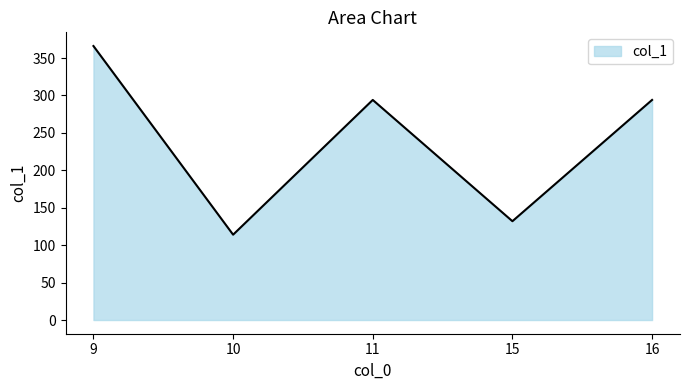

Does the chart have visible grid lines?

No